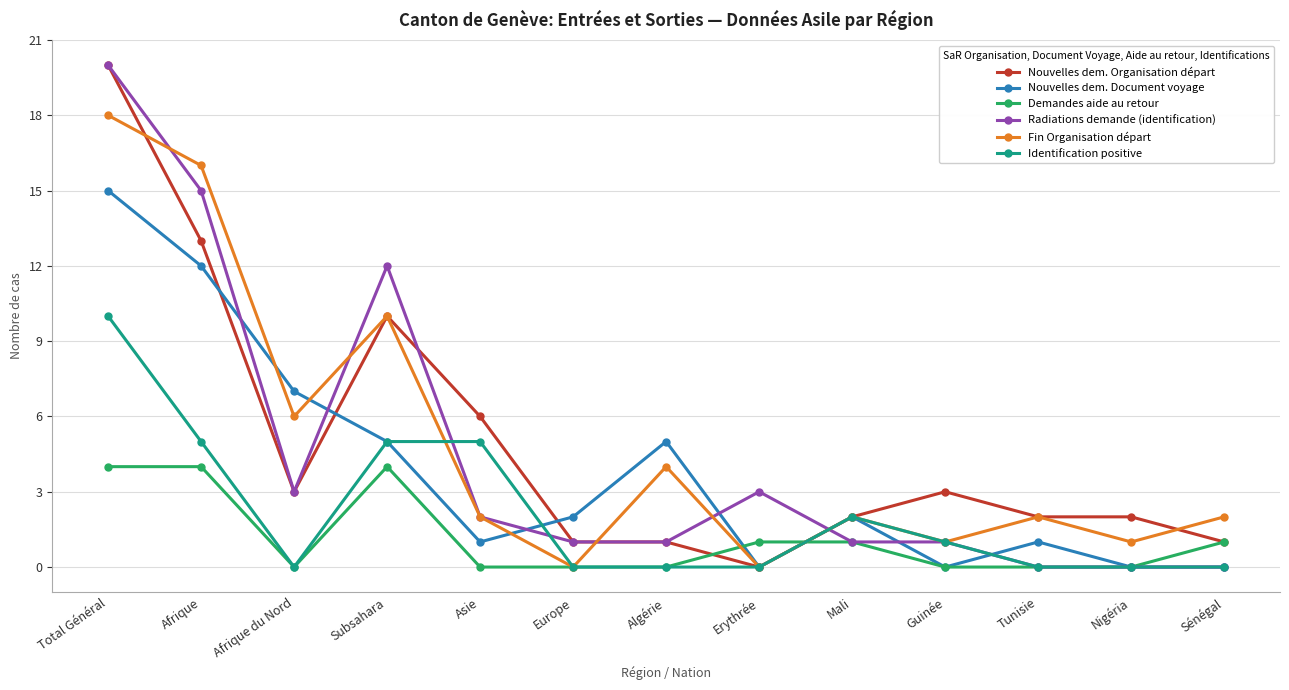

True or false: Identification positive has a value of 5 at Afrique du Nord.

False